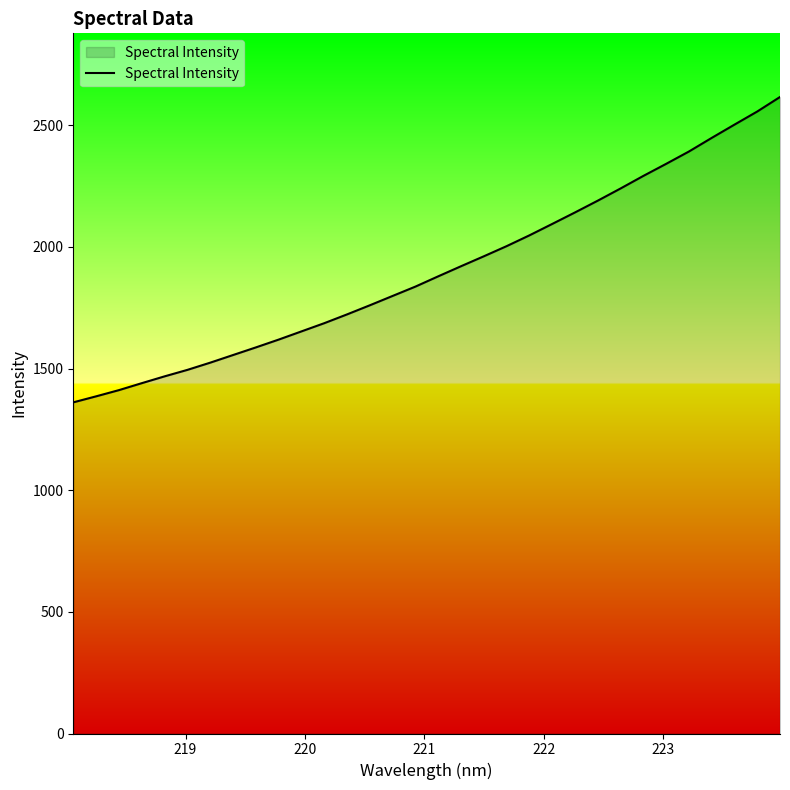

What is the difference between the maximum and minimum values?

1255.3